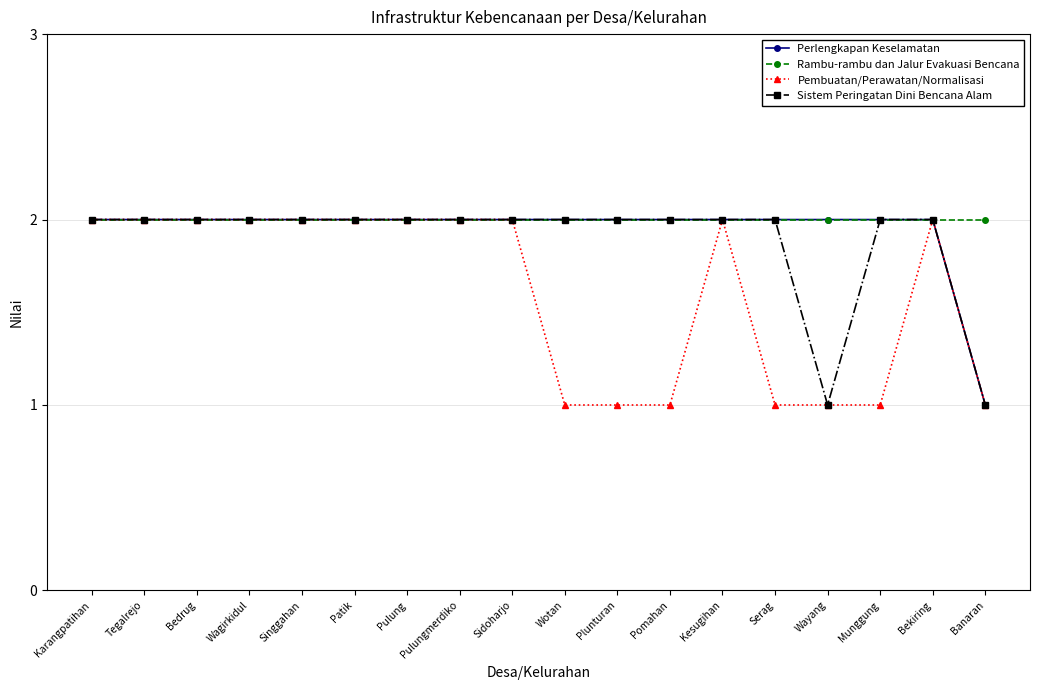

What is the average value of the Sistem Peringatan Dini Bencana Alam series?

2